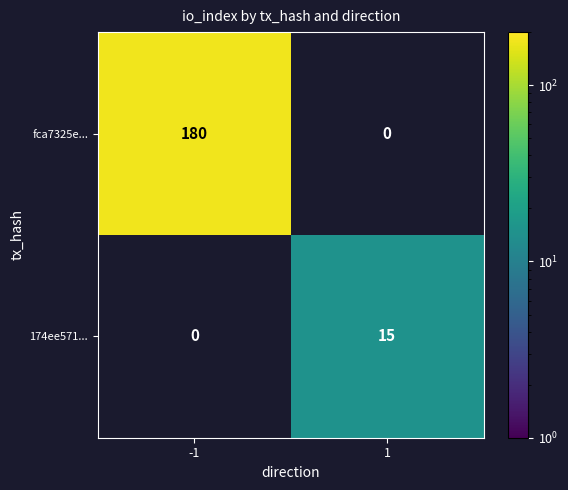

What is the greatest value displayed?

180.0